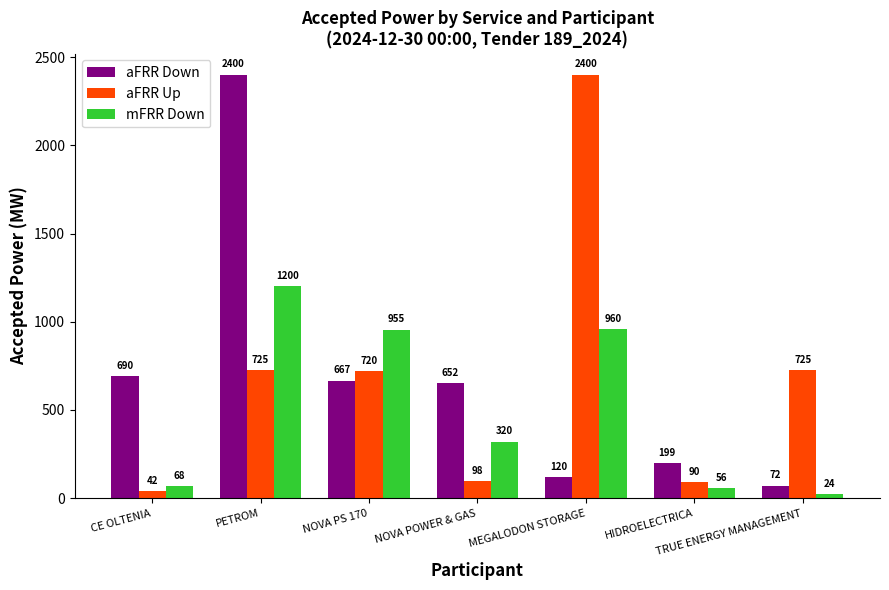

Reading left to right, extract all data points from this chart.

aFRR Down: 690	2400	667	652	120	199	72
aFRR Up: 42	725	720	98	2400	90	725
mFRR Down: 68	1200	955	320	960	56	24